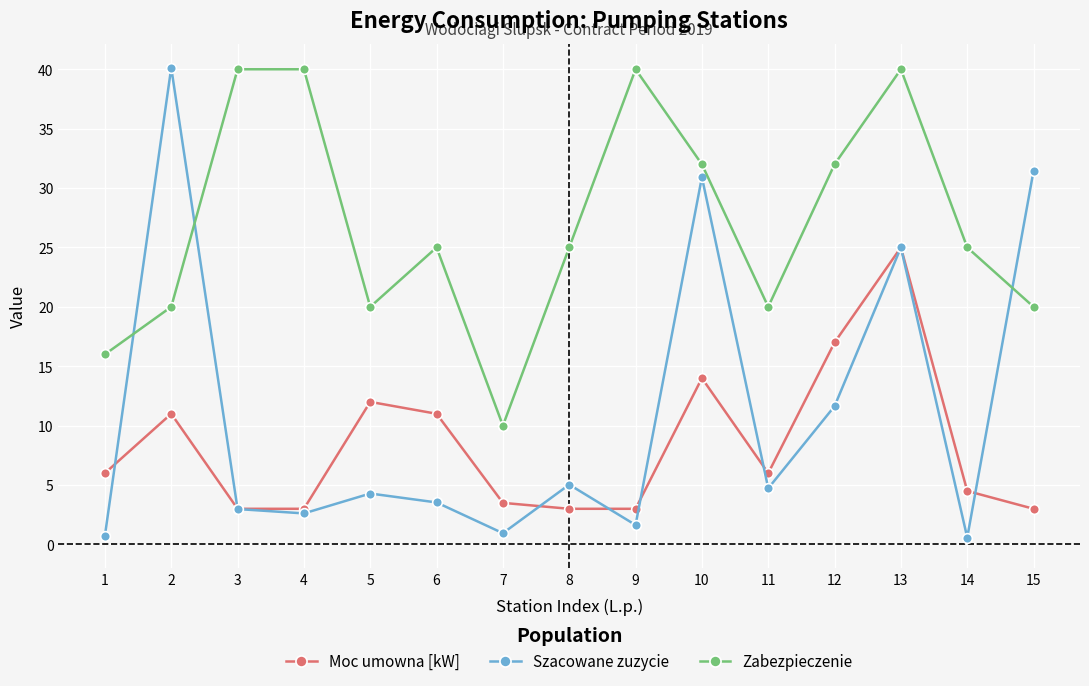

Which category has the highest value across all series?

2